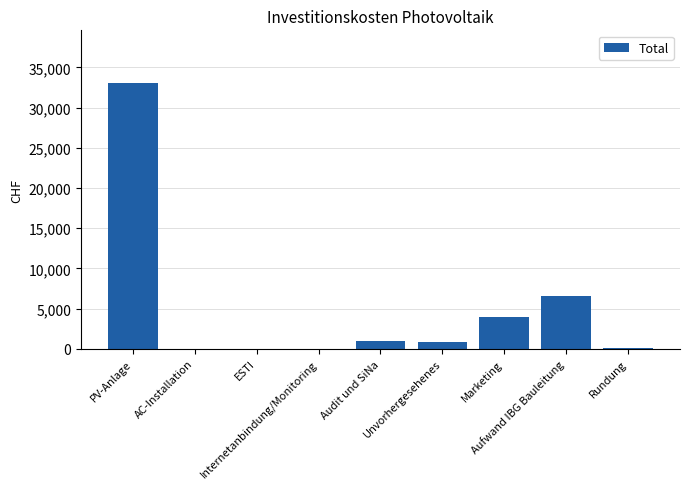

What is the maximum value shown in the chart?

33000